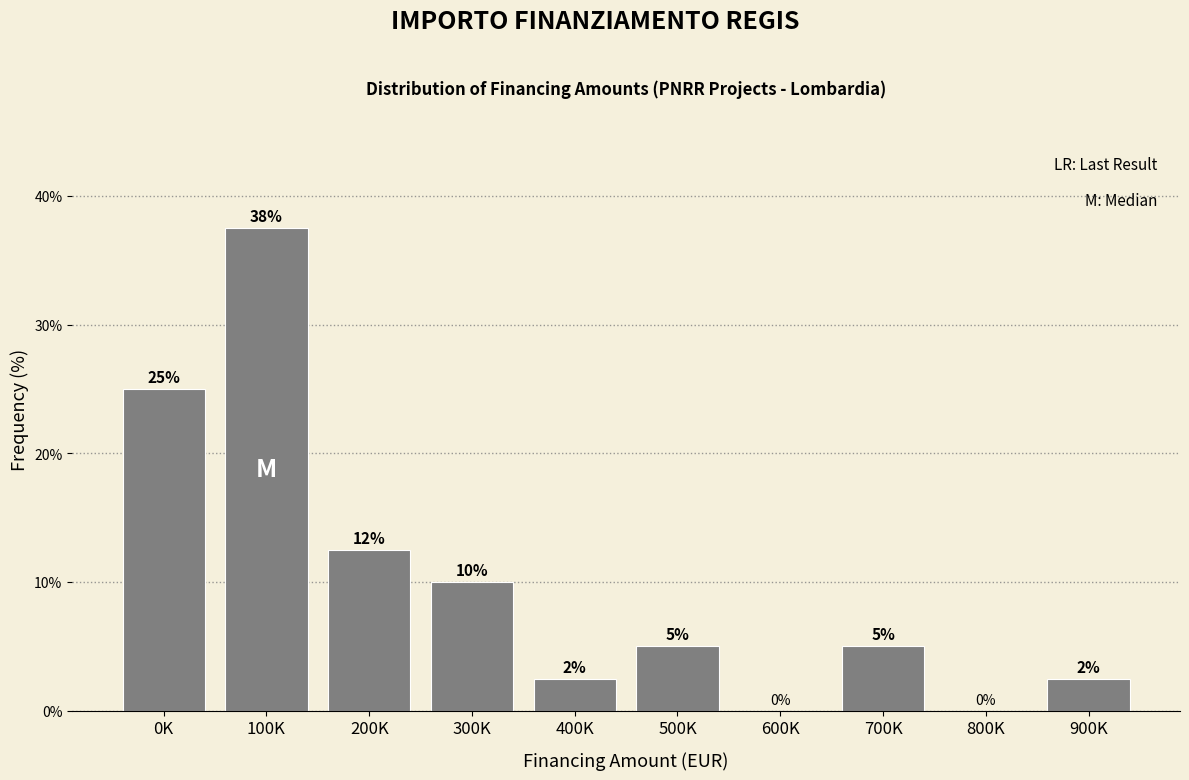

The chart shows a value of 2.5 at 400K. True or false?

True